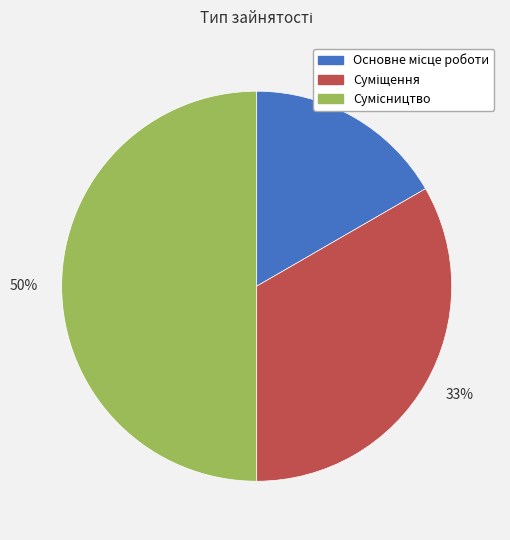

Do 17% and 50% together represent more than half of the pie?

Yes